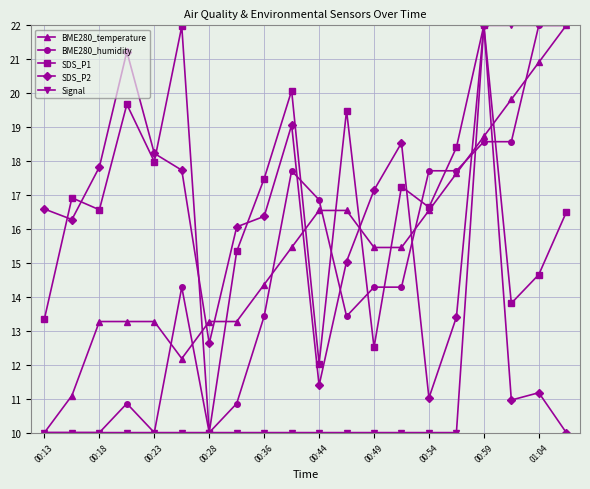

What is the lowest value of the SDS_P2 series?

10.0